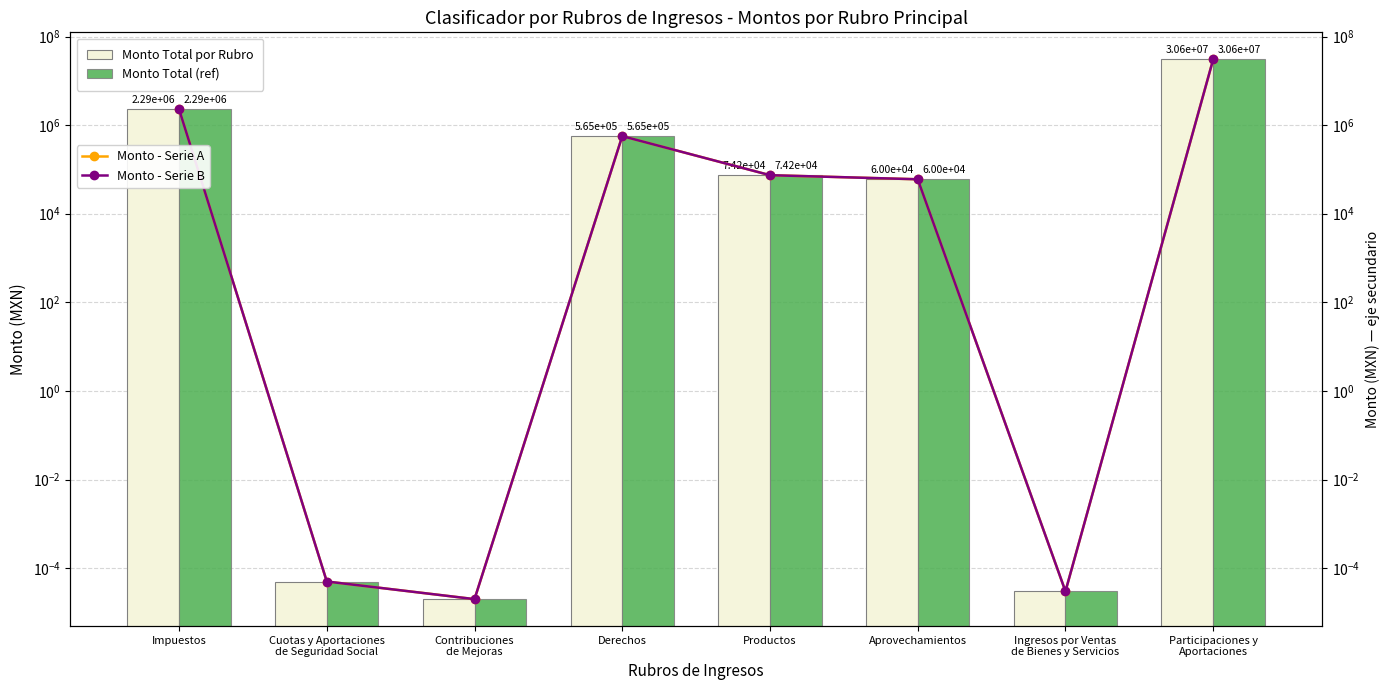

Which category has the lowest value across all series?

Contribuciones
de Mejoras